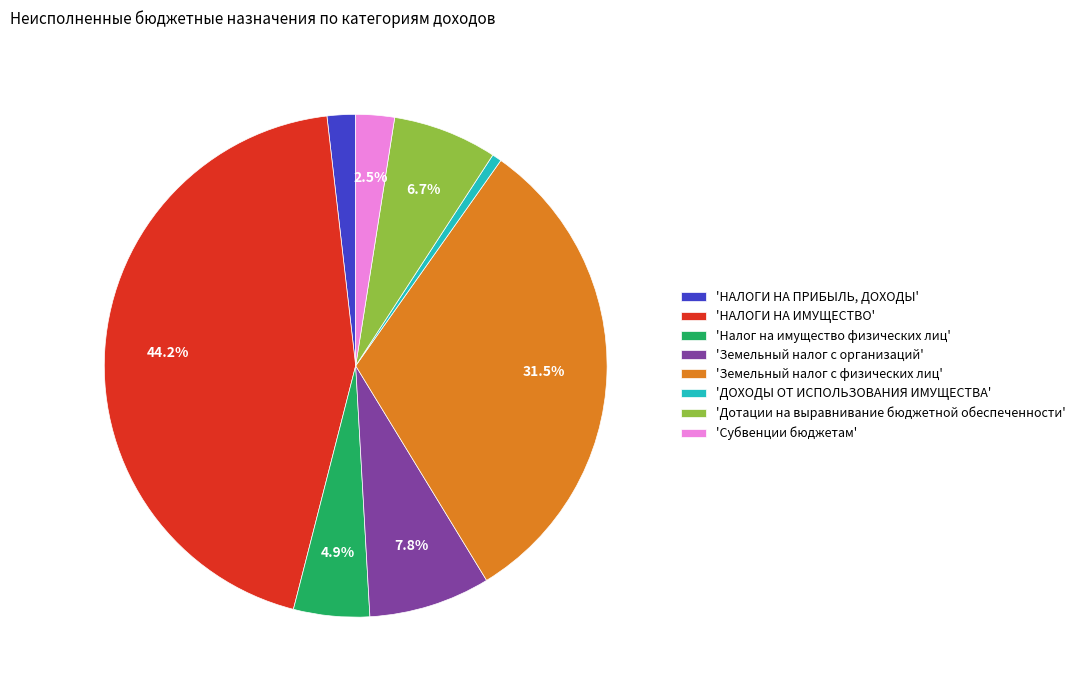

Does 'ДОХОДЫ ОТ ИСПОЛЬЗОВАНИЯ ИМУЩЕСТВА' account for over 50% of the chart?

No